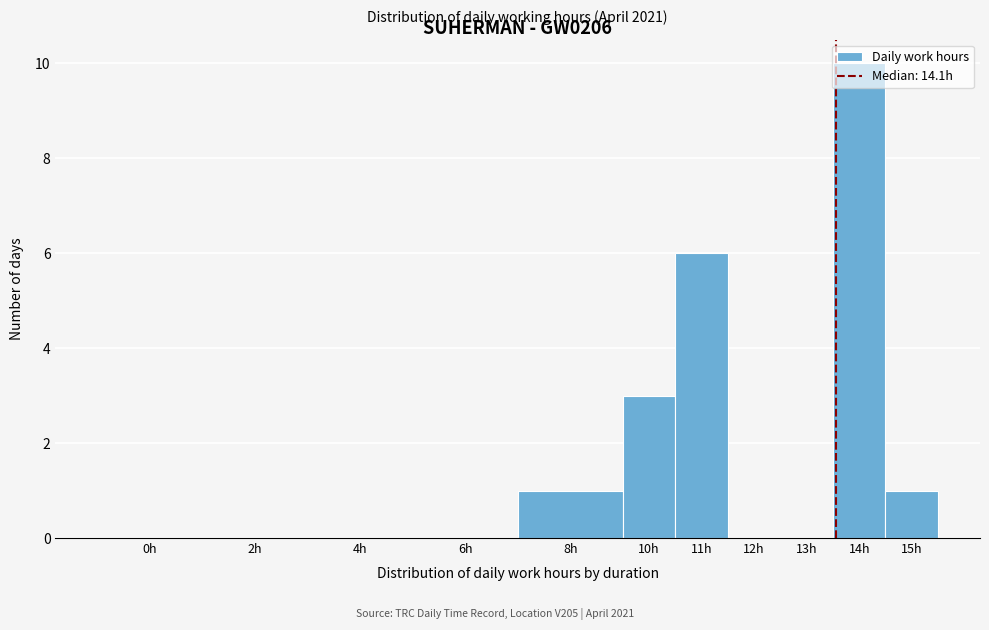

What is the sum of all values?

21